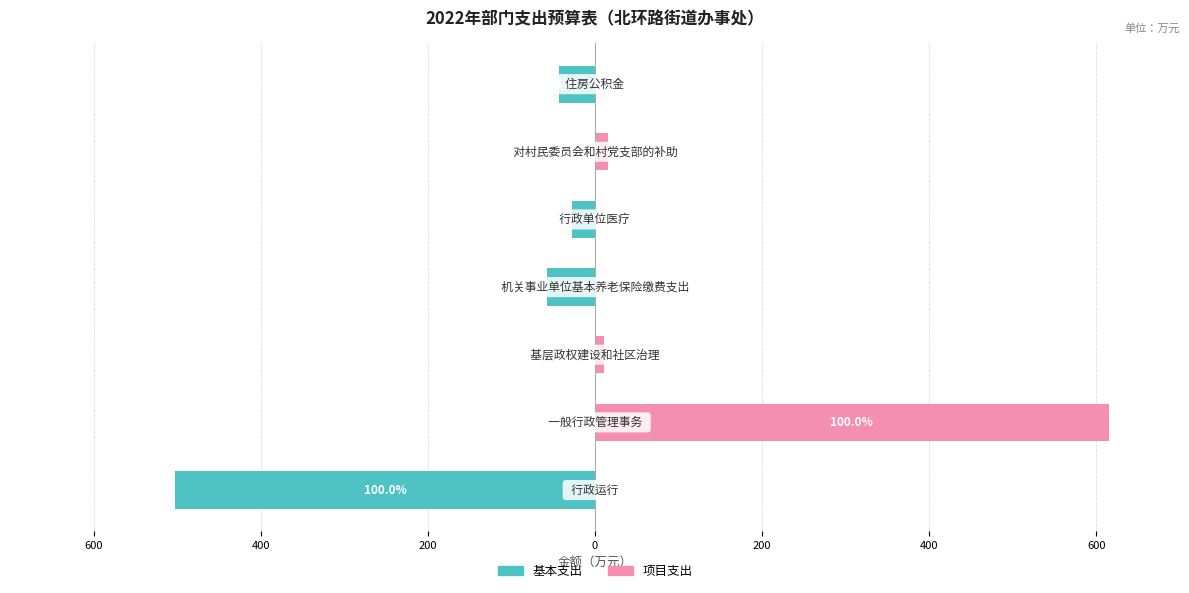

How many data points does each series have?

7